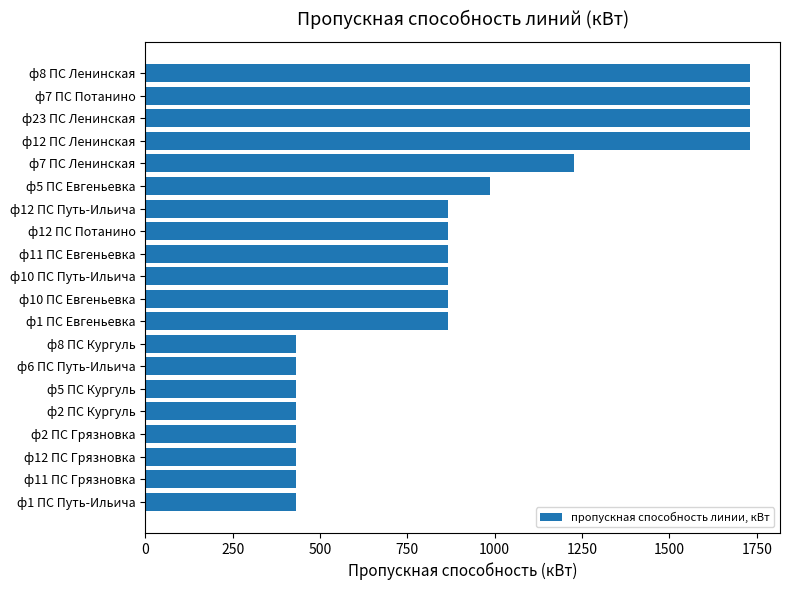

Is it true that the value at ф1 ПС Евгеньевка is 865.0?

True